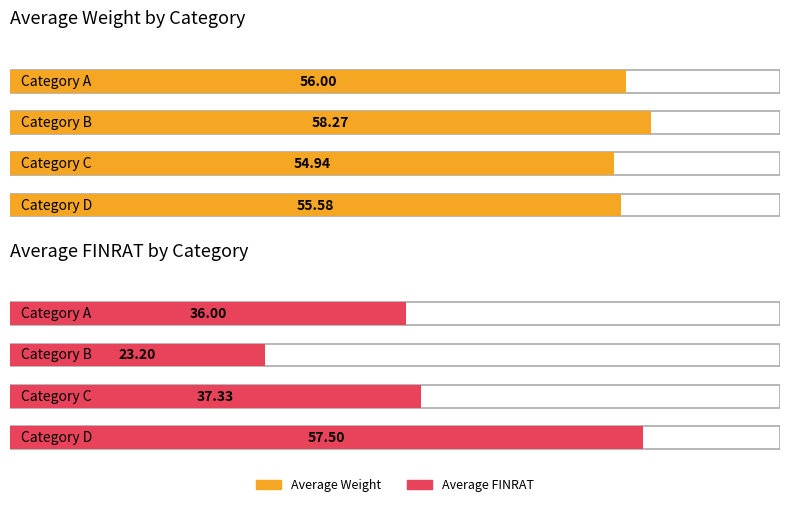

What is the spread (max minus min) of values at A?

20.0